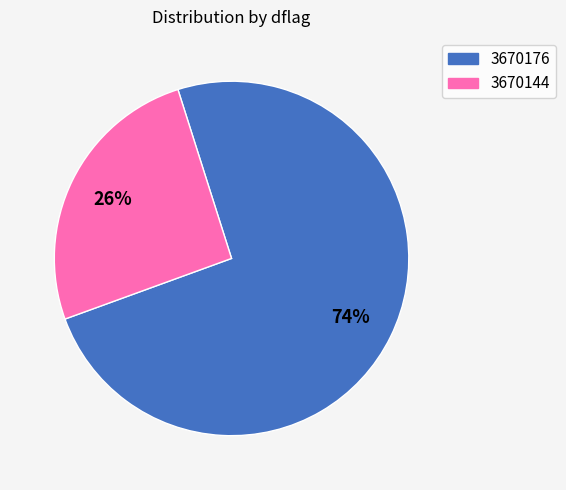

Between 3670144 and 3670176, which is larger?

3670176